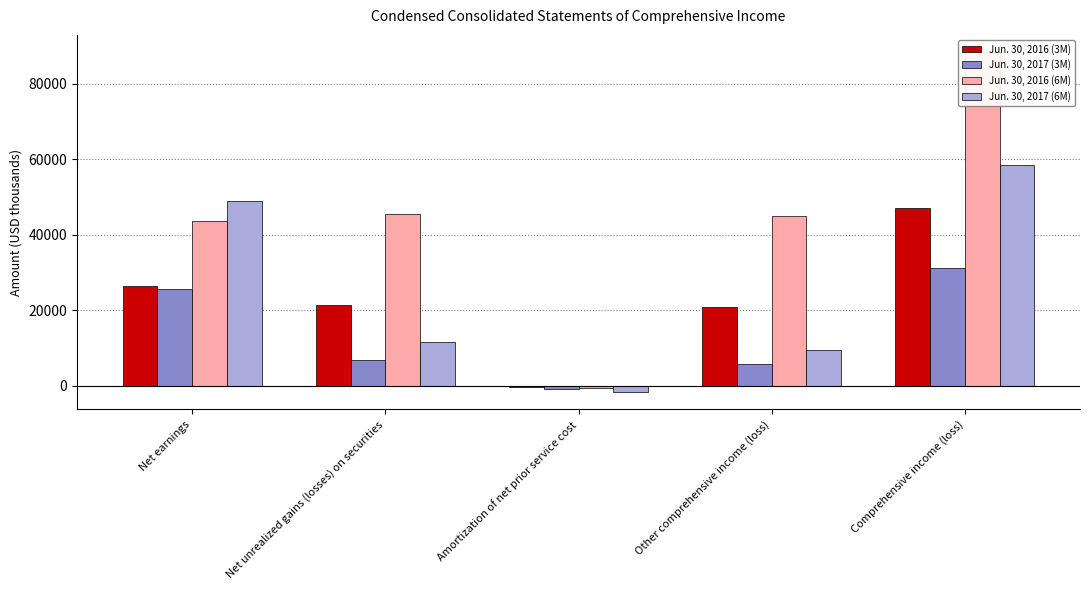

What is the difference between the Jun. 30, 2016 (3M) values at Other comprehensive income (loss) and Net unrealized gains (losses) on securities?

487